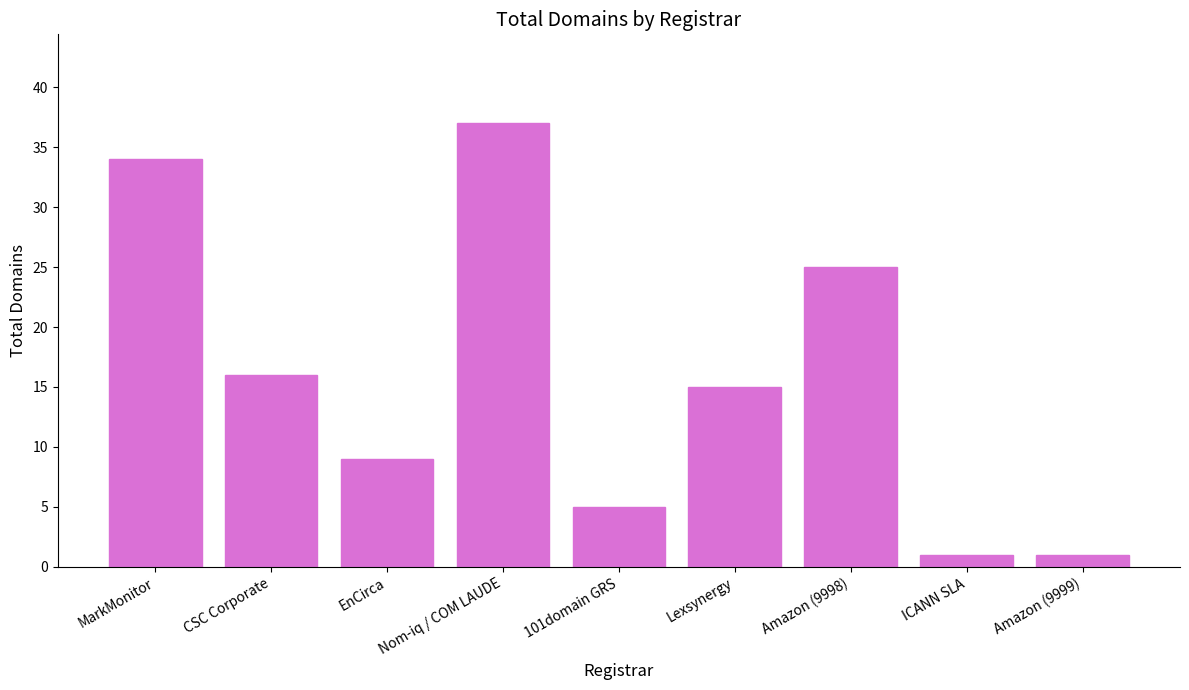

At which label does the data first exceed 15?

MarkMonitor